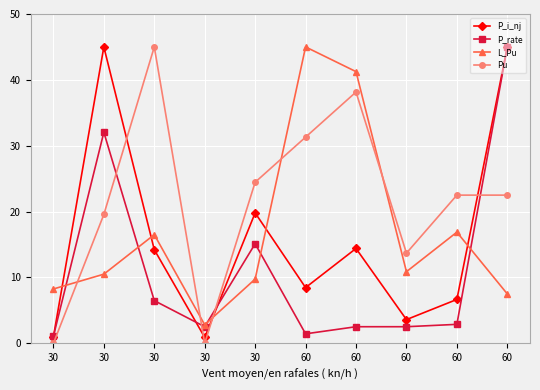

List the series in order of their peak value, lowest first.

P_i_nj, P_rate, L_Pu, Pu